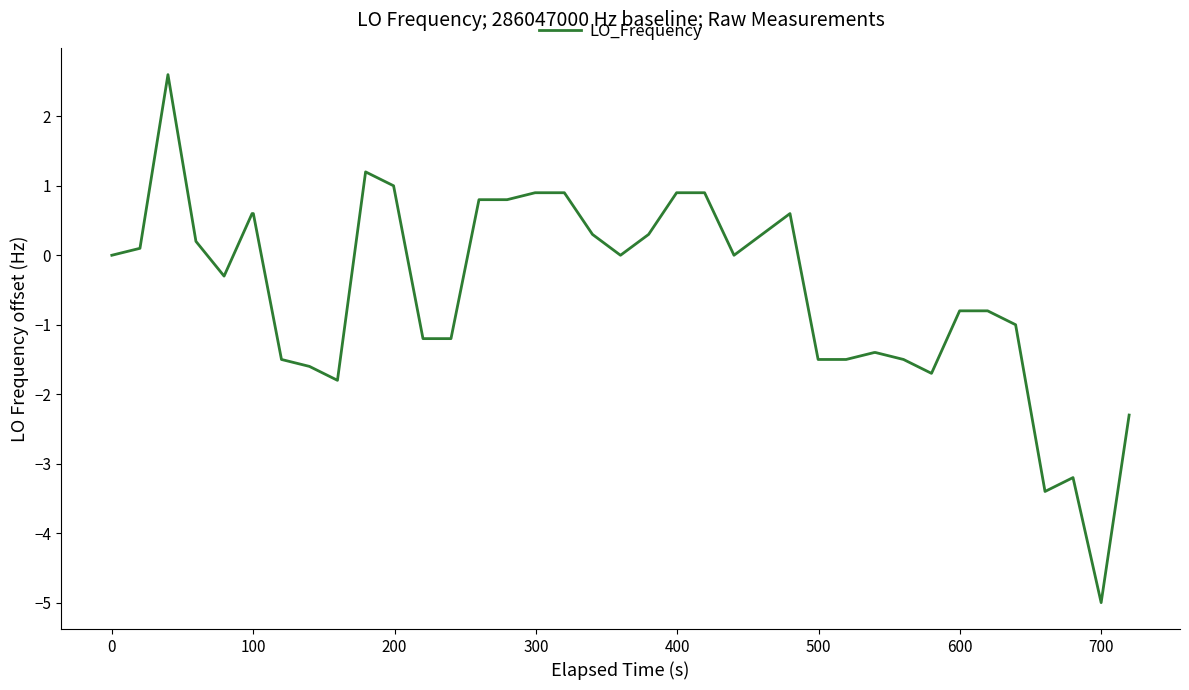

Is this an area chart (filled region under the line)?

No